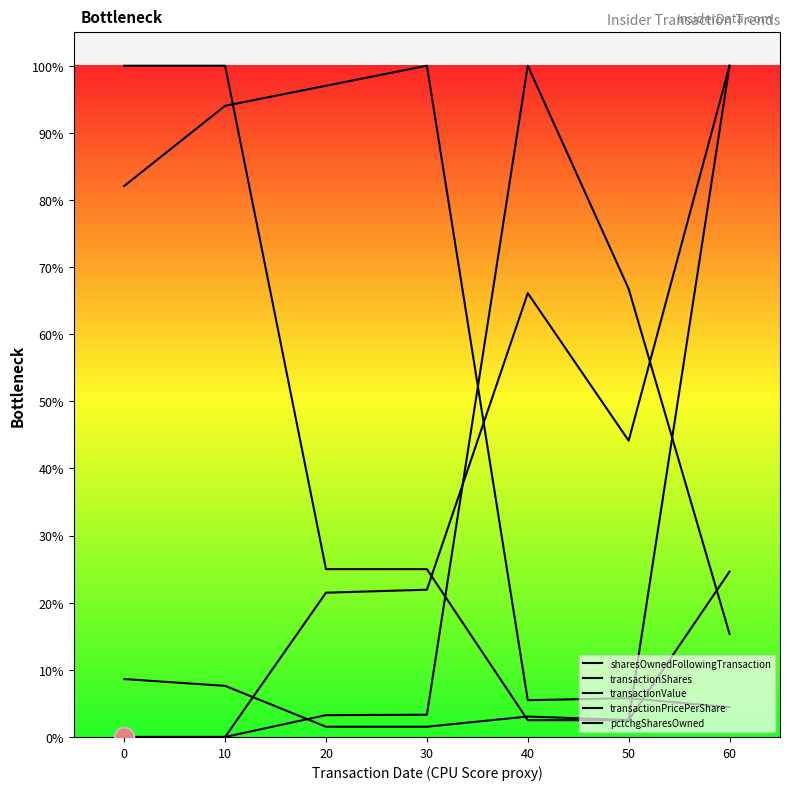

Which series has the largest Y range (max minus min)?

transactionValue